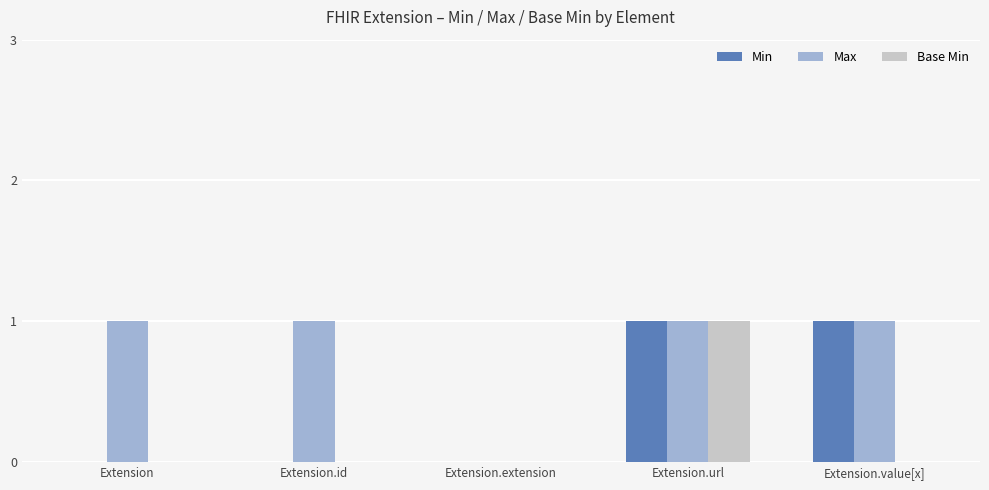

Reading left to right, transcribe all the data shown in this chart.

Min: Extension=0	Extension.id=0	Extension.extension=0	Extension.url=1	Extension.value[x]=1
Max: Extension=1	Extension.id=1	Extension.extension=0	Extension.url=1	Extension.value[x]=1
Base Min: Extension=0	Extension.id=0	Extension.extension=0	Extension.url=1	Extension.value[x]=0